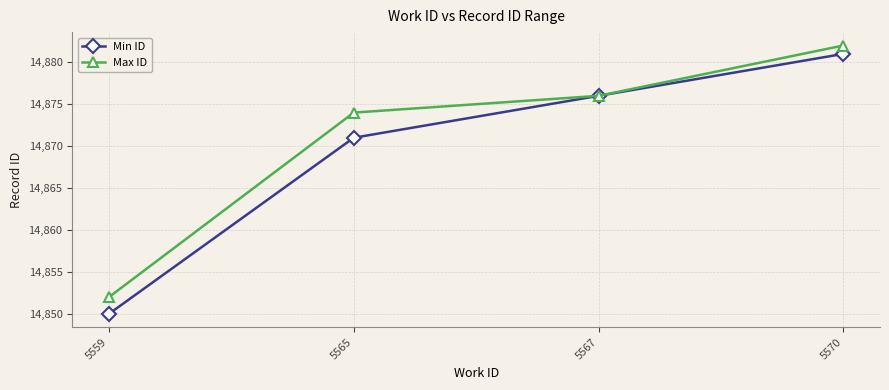

How many lines are shown in the chart?

2